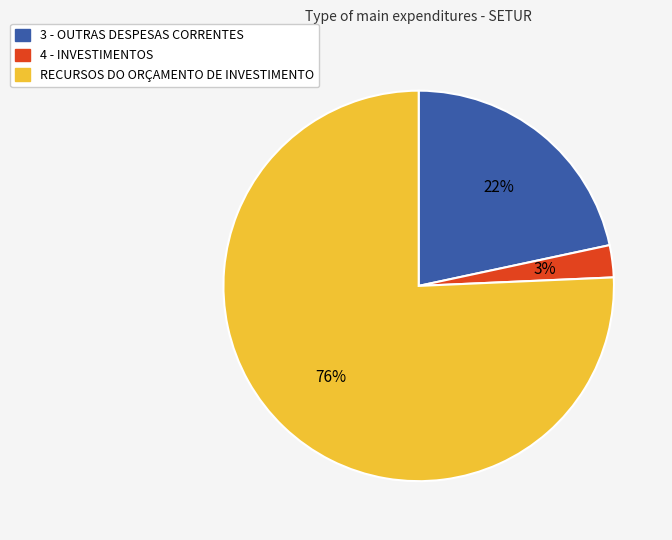

Which slice is the smallest?

4 - INVESTIMENTOS